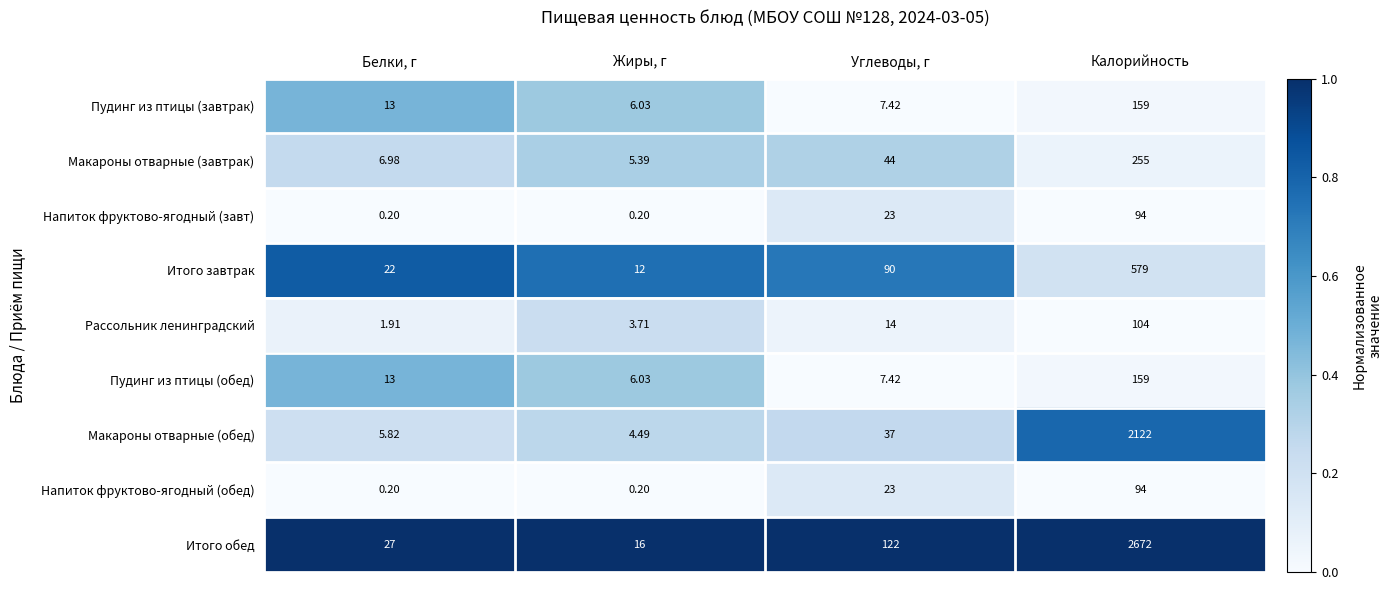

Where is Макароны отварные (обед) nearest to the value 1063?

Углеводы, г